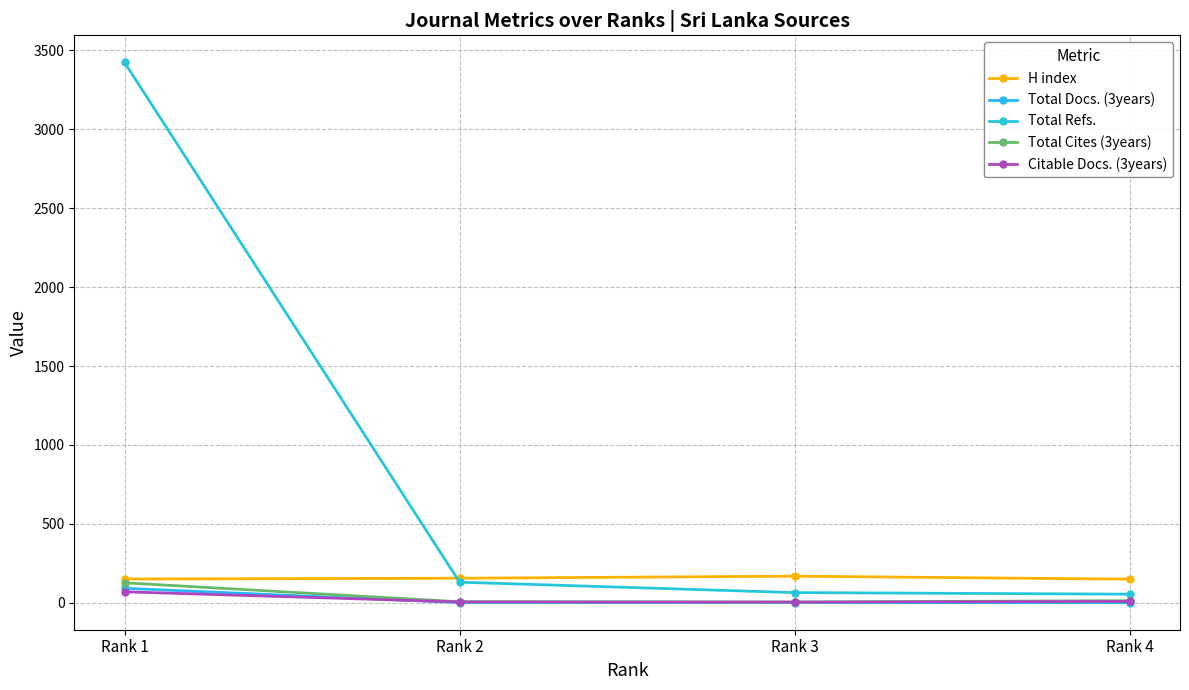

The value of H index at Rank 3 is 299. True or false?

False